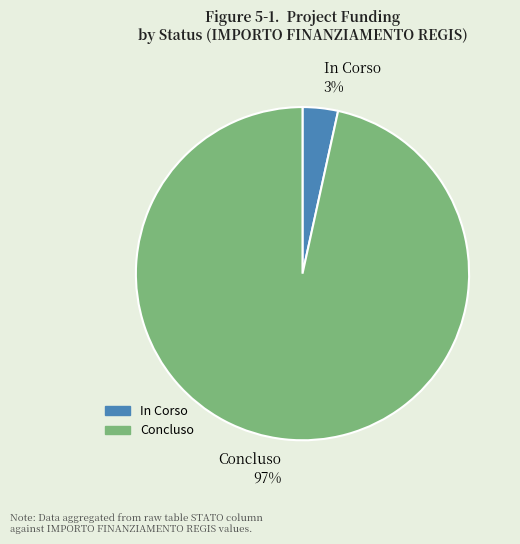

To the nearest percent, what portion does Concluso represent?

97%